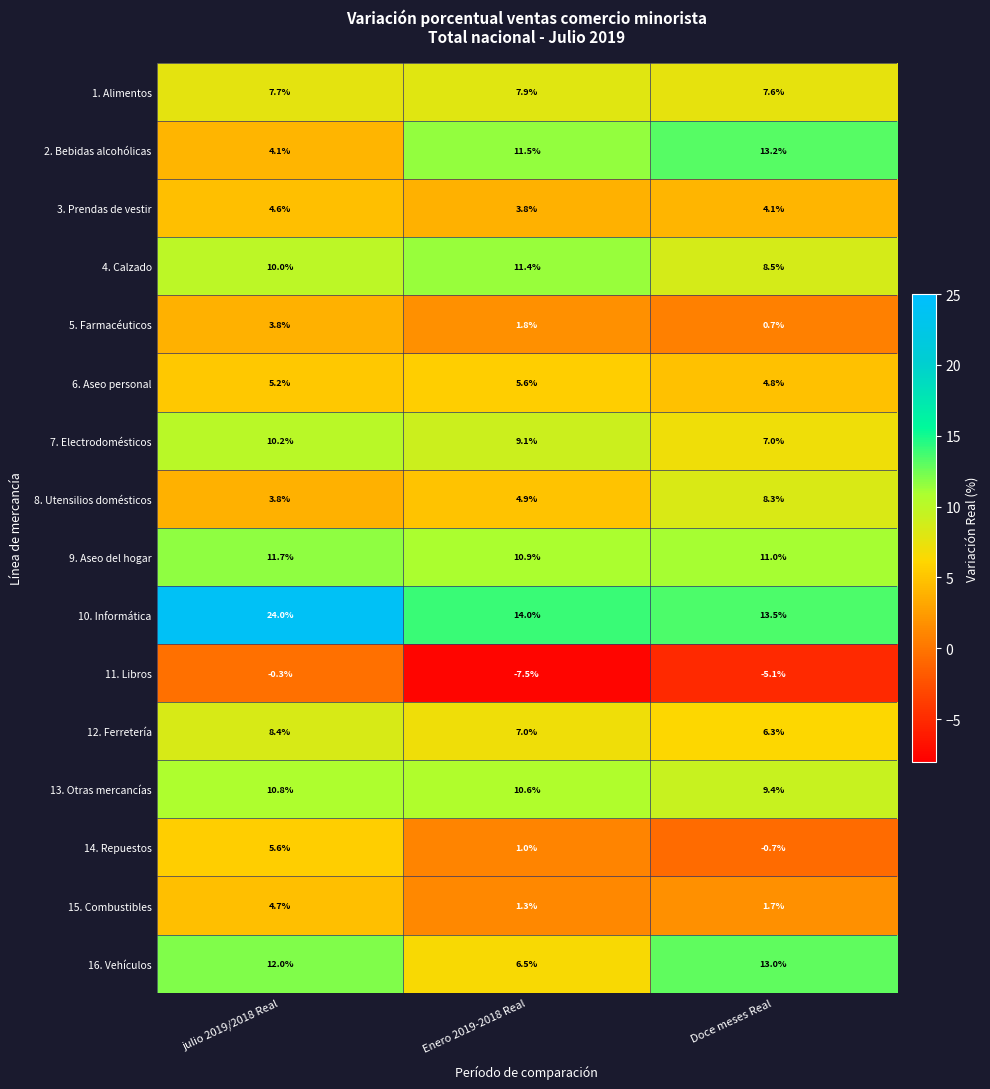

What is the lowest value of the 9. Aseo del hogar series?

10.9